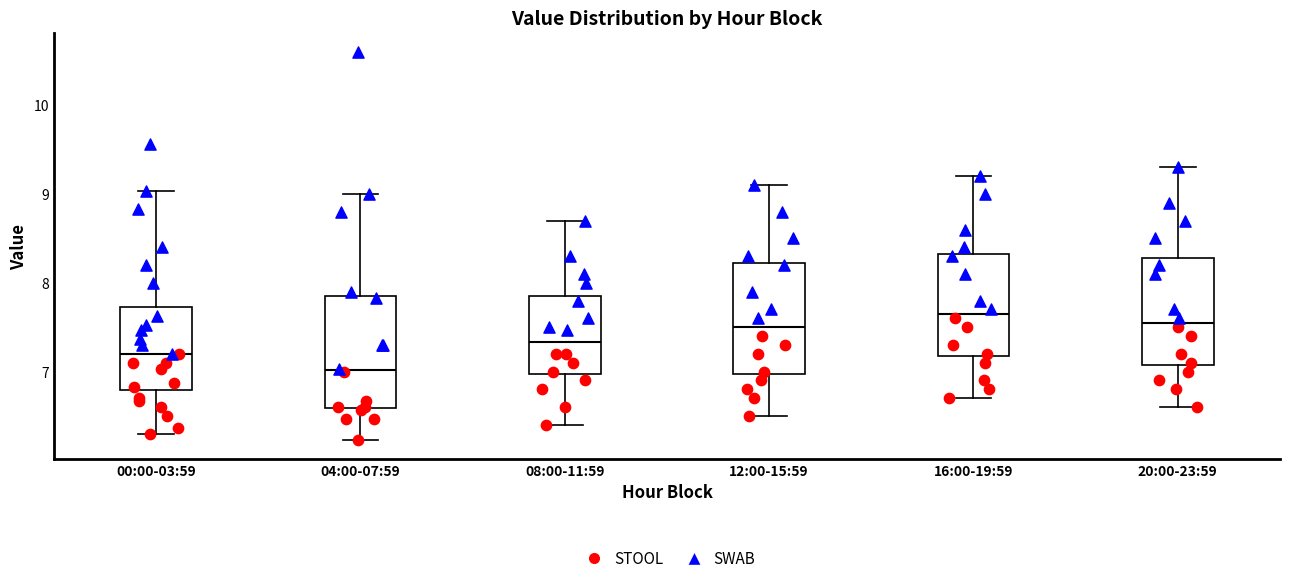

Which box's median line is the highest?

16:00-19:59